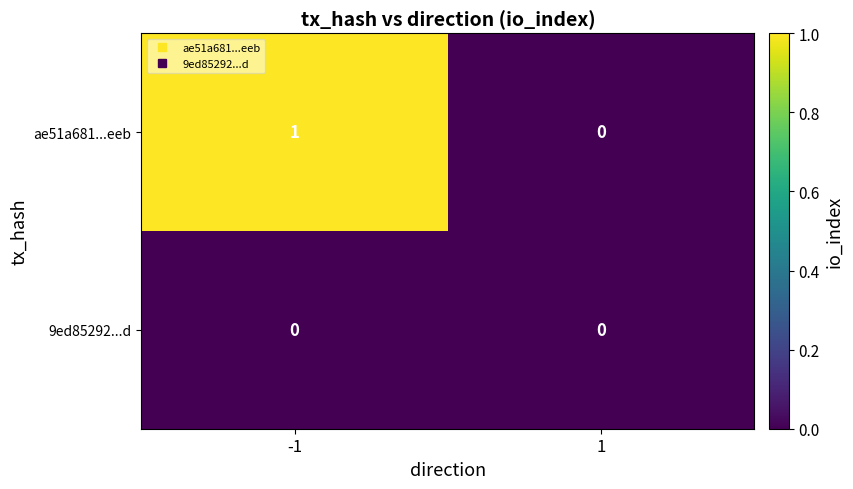

Which category has the highest value across all series?

-1